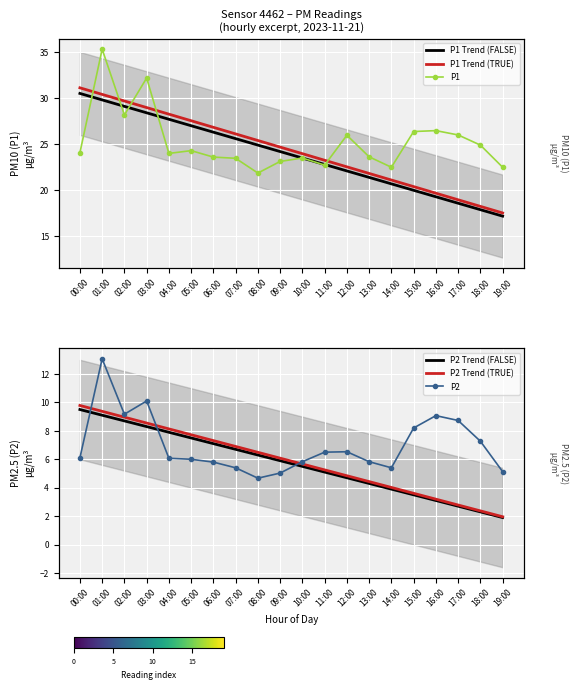

What position from the right is 19:00?

1